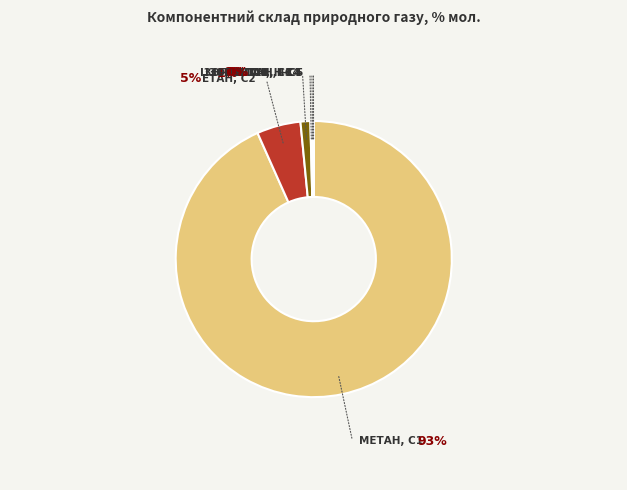

Is there a majority slice in this chart?

Yes